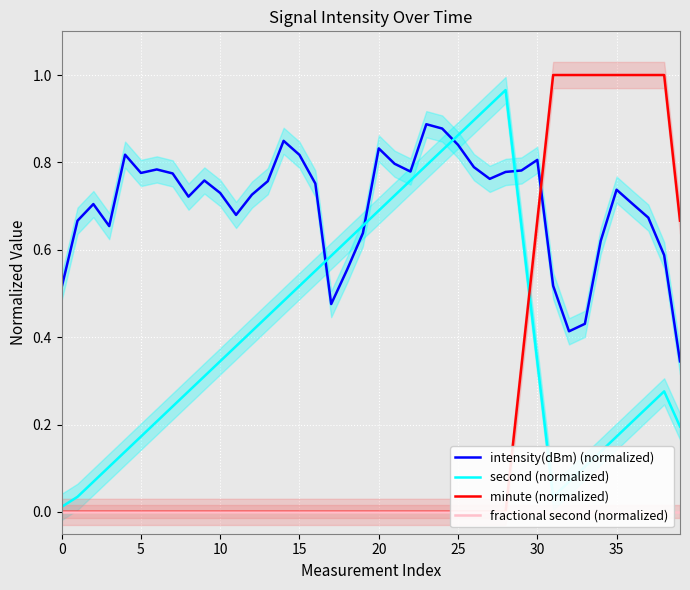

The second (normalized) series shows 0.0 at 31. True or false?

True